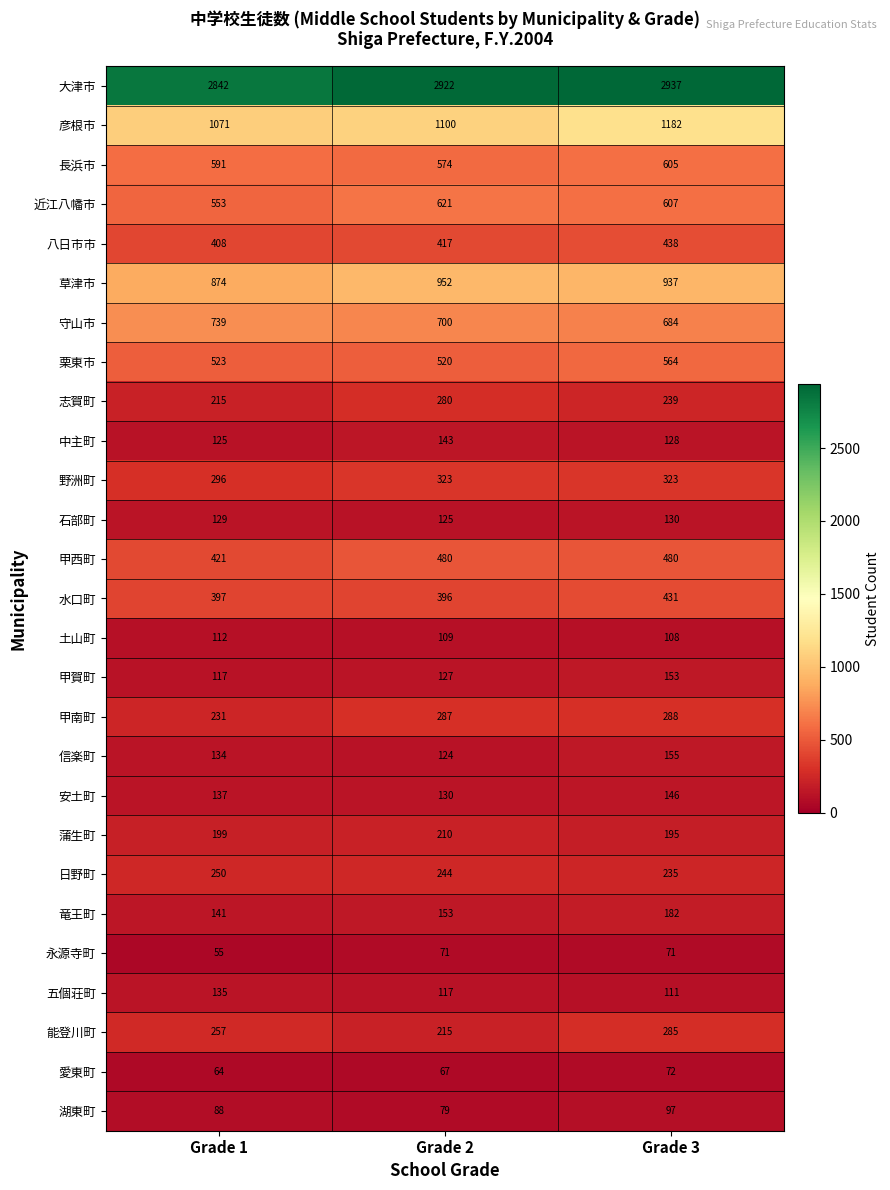

Which series has the largest range (max minus min)?

彦根市